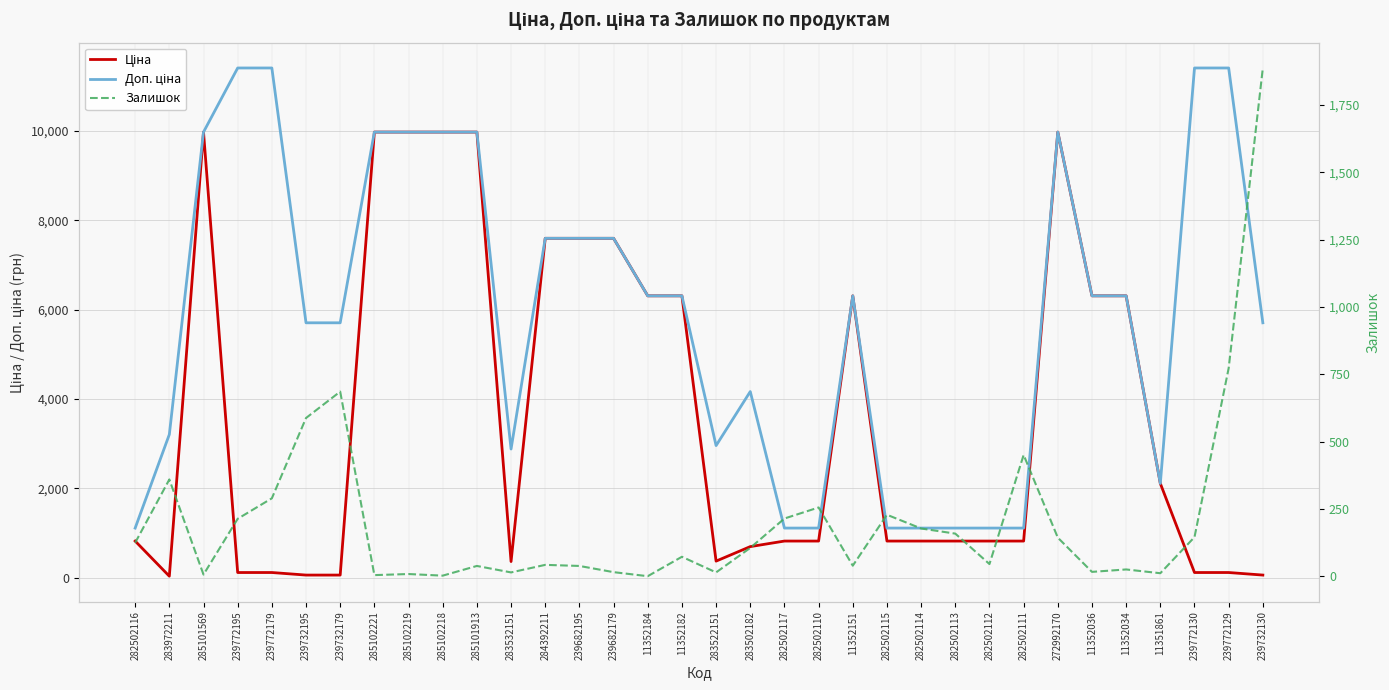

What is the highest value of the Доп. ціна series?

11410.0